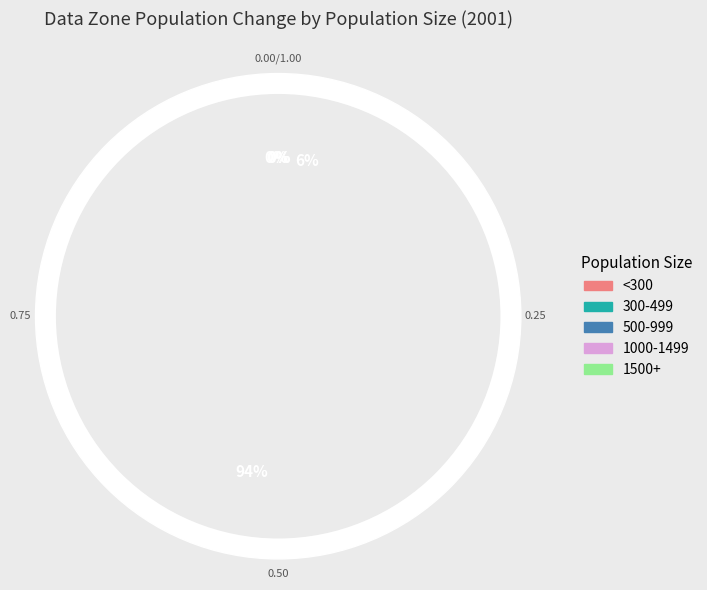

Is there a majority slice in this chart?

Yes